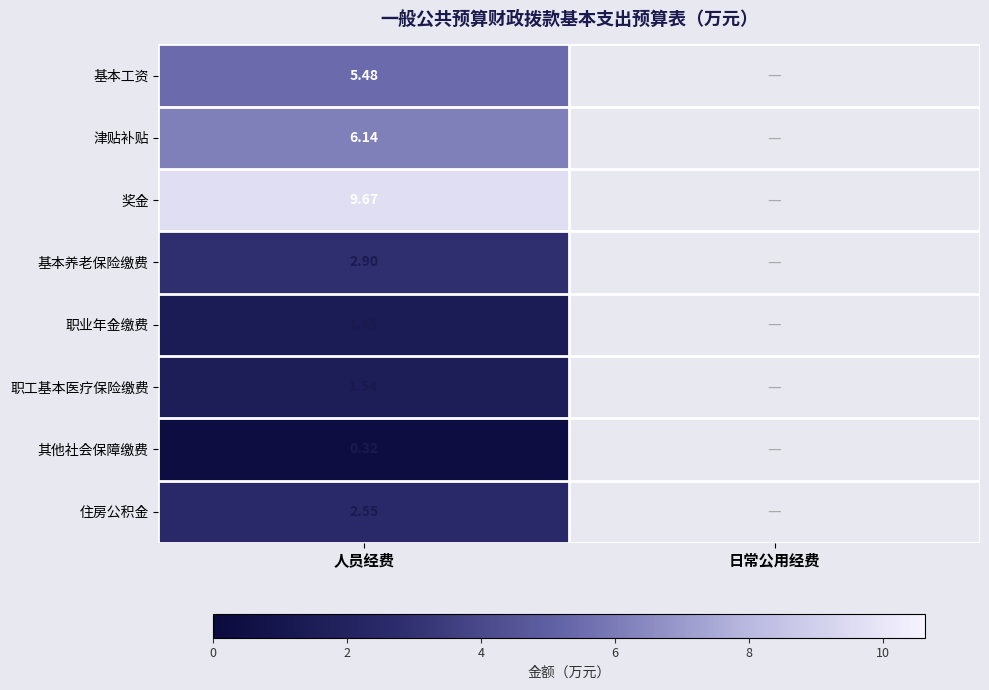

At 人员经费, list the series in order from largest to smallest.

奖金, 津贴补贴, 基本工资, 基本养老保险缴费, 住房公积金, 职工基本医疗保险缴费, 职业年金缴费, 其他社会保障缴费